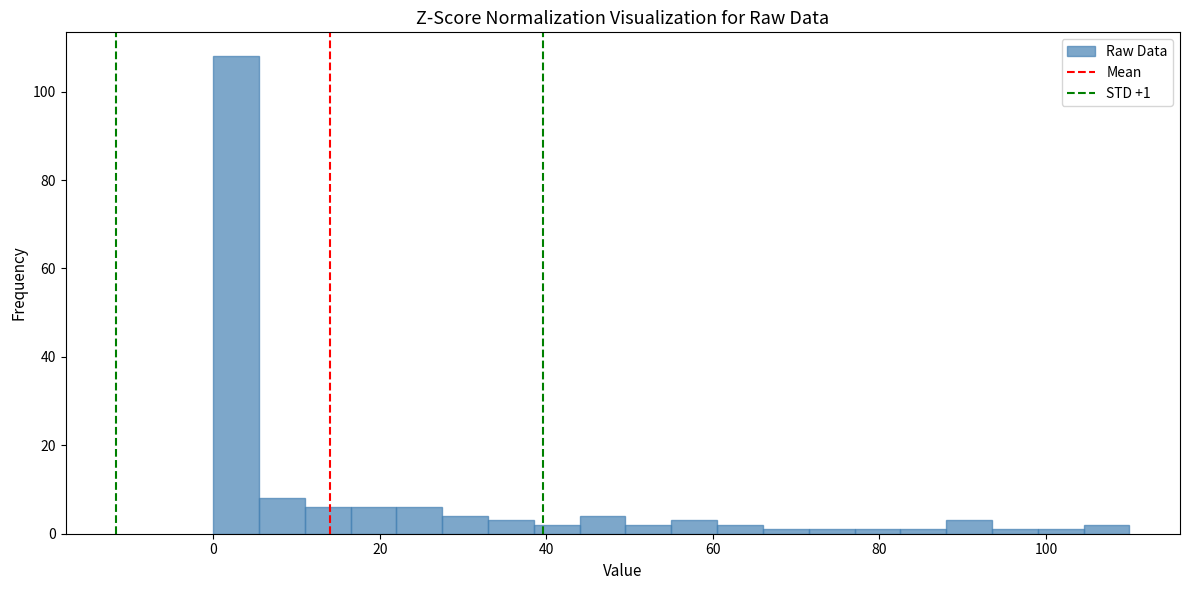

Read against the x-axis, roughly where is the centre of the tallest bar?

2